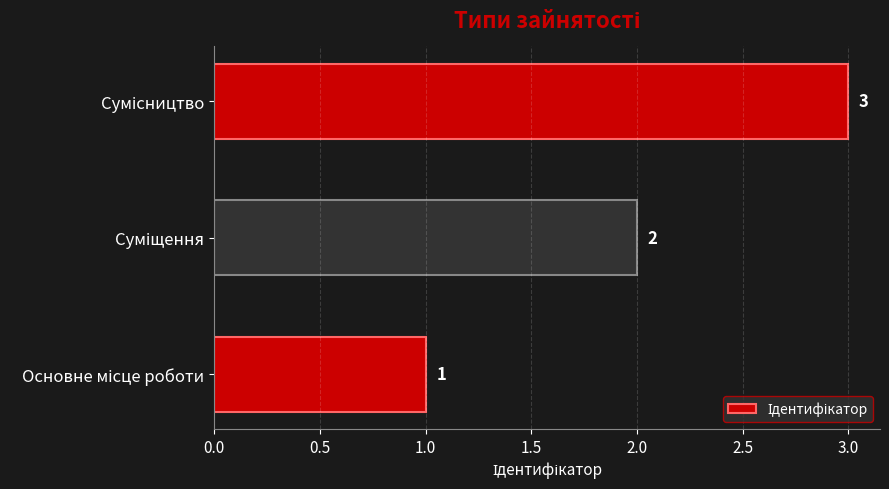

What is the greatest value displayed?

3